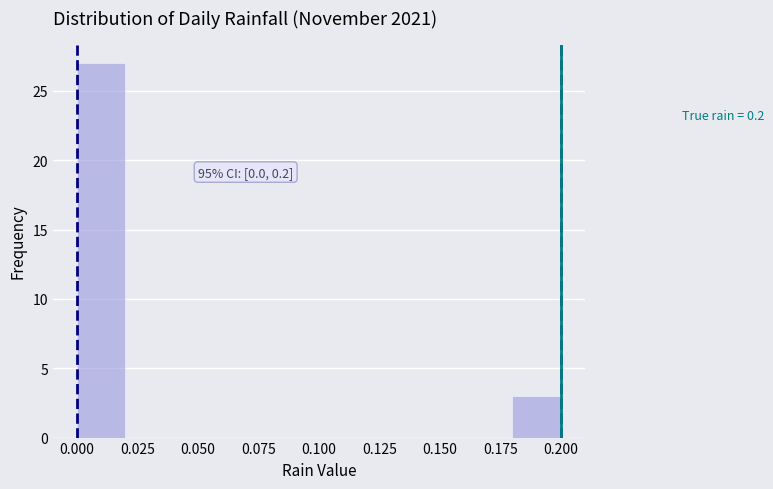

Which range on the x-axis has the tallest bar?

0.00 to 0.02